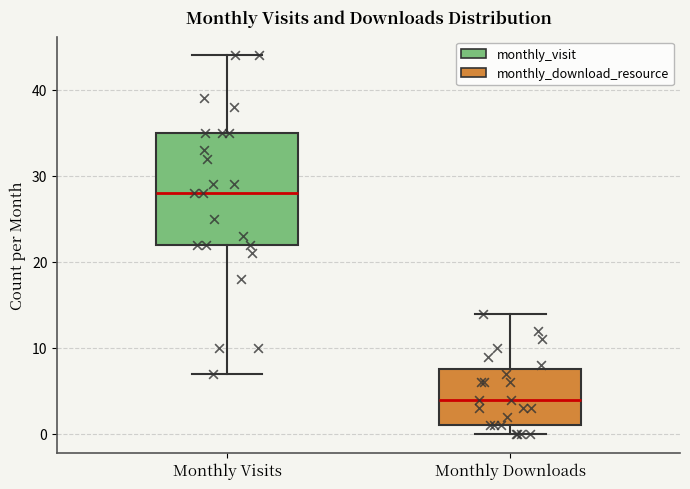

Reading left to right, read every box against the y-axis: the position of its median line, the range the box covers, and the ends of its whiskers. The values are not printed on the chart, so give them approximately, as read against the axis.

Monthly Visits: median 28, box 22 to 35, whiskers 7 to 44
Monthly Downloads: median 4, box 1 to 8, whiskers 0 to 14